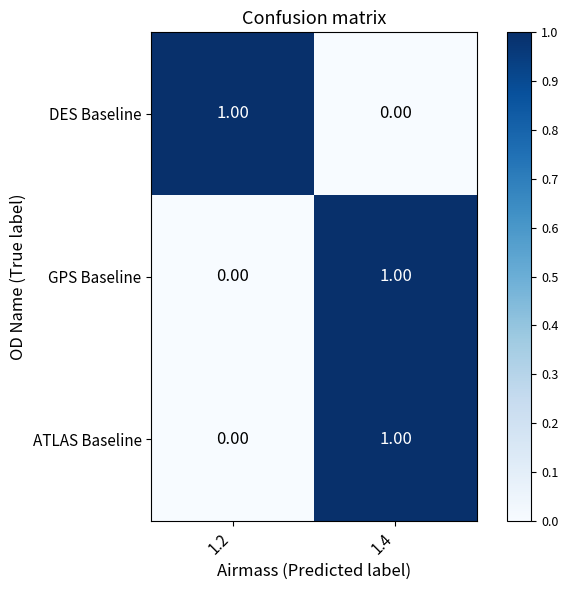

How many distinct data groups are displayed?

3